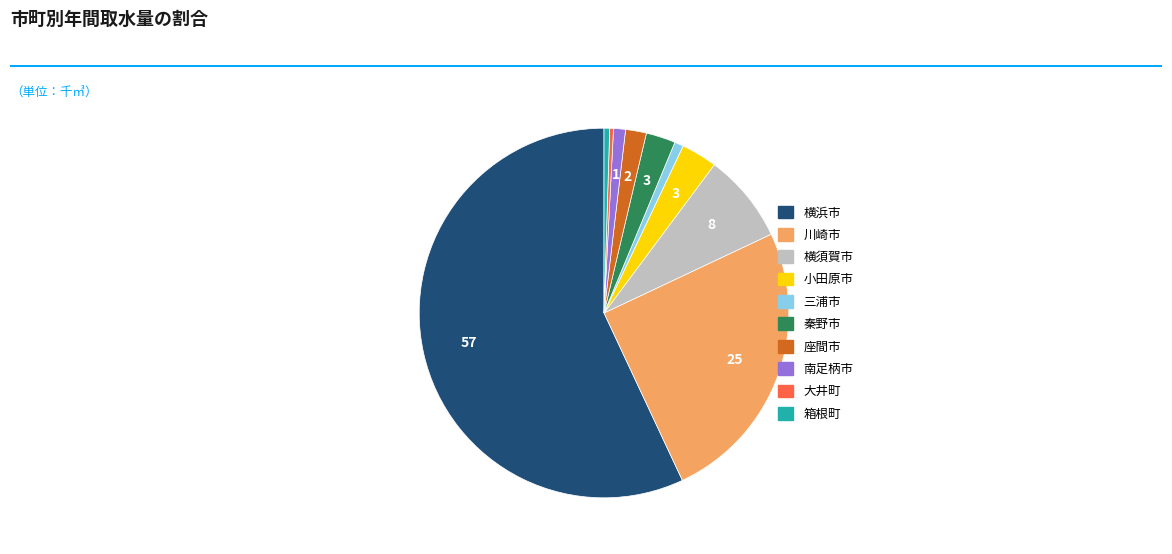

Count the number of slices in the pie.

10